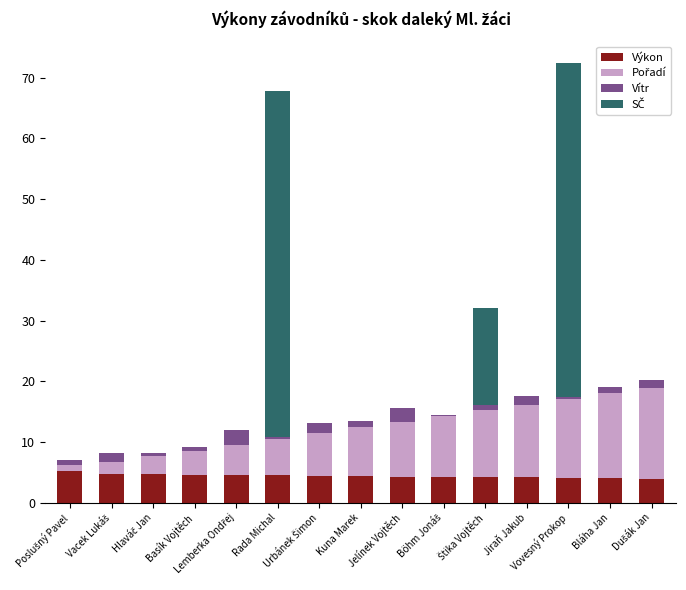

Are the bars grouped side by side (vs. stacked)?

No